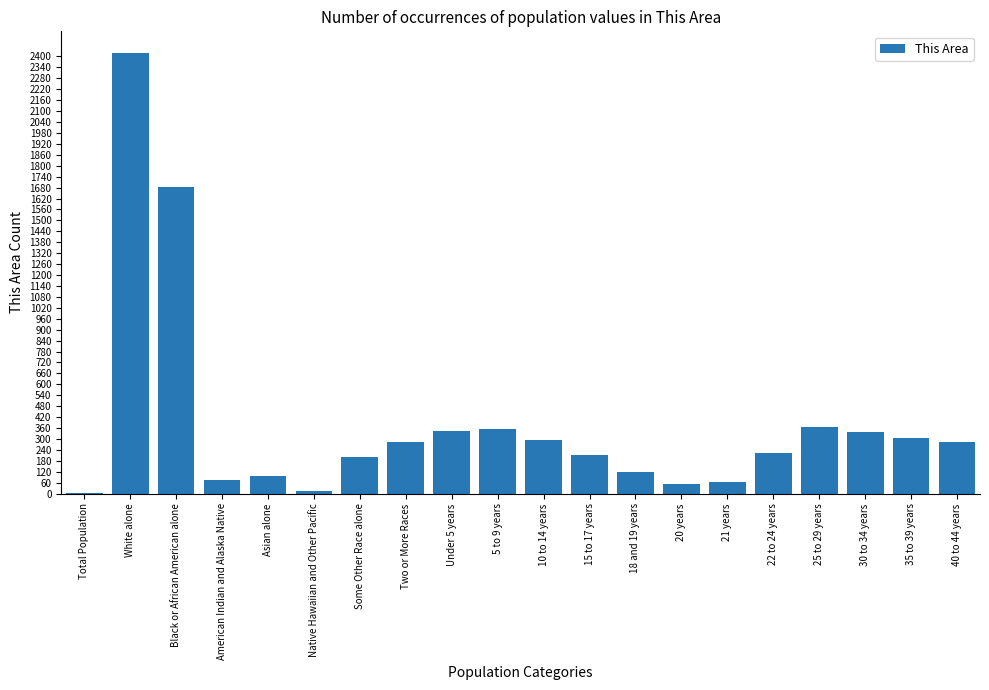

What is the maximum value shown in the chart?

2417